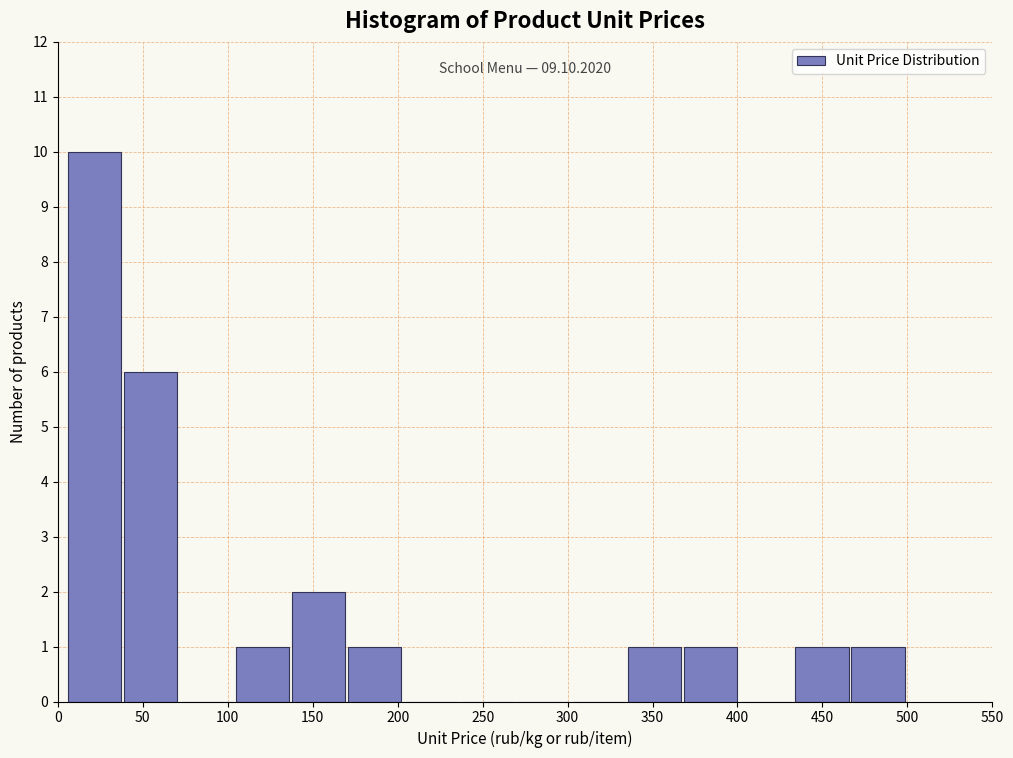

Which range on the x-axis has the tallest bar?

5 to 40